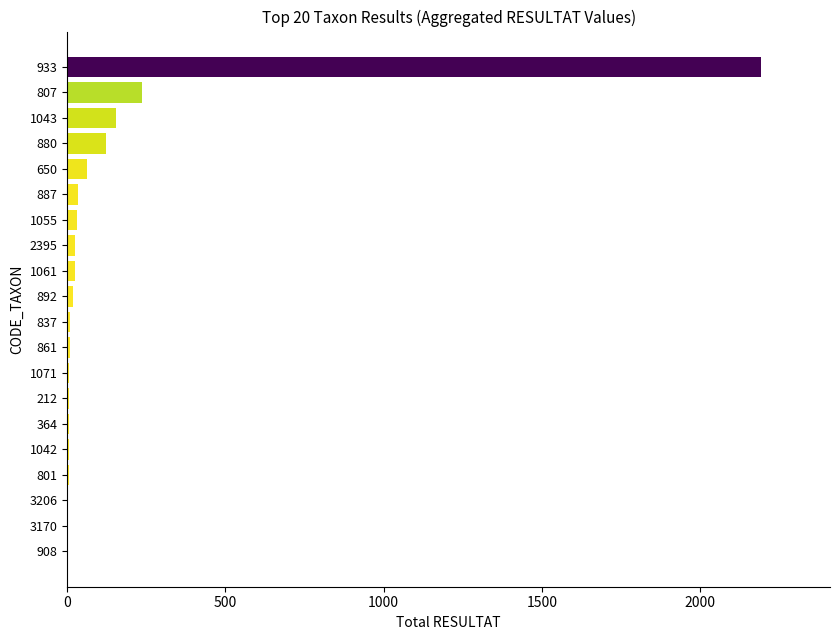

What is the maximum value shown in the chart?

2192